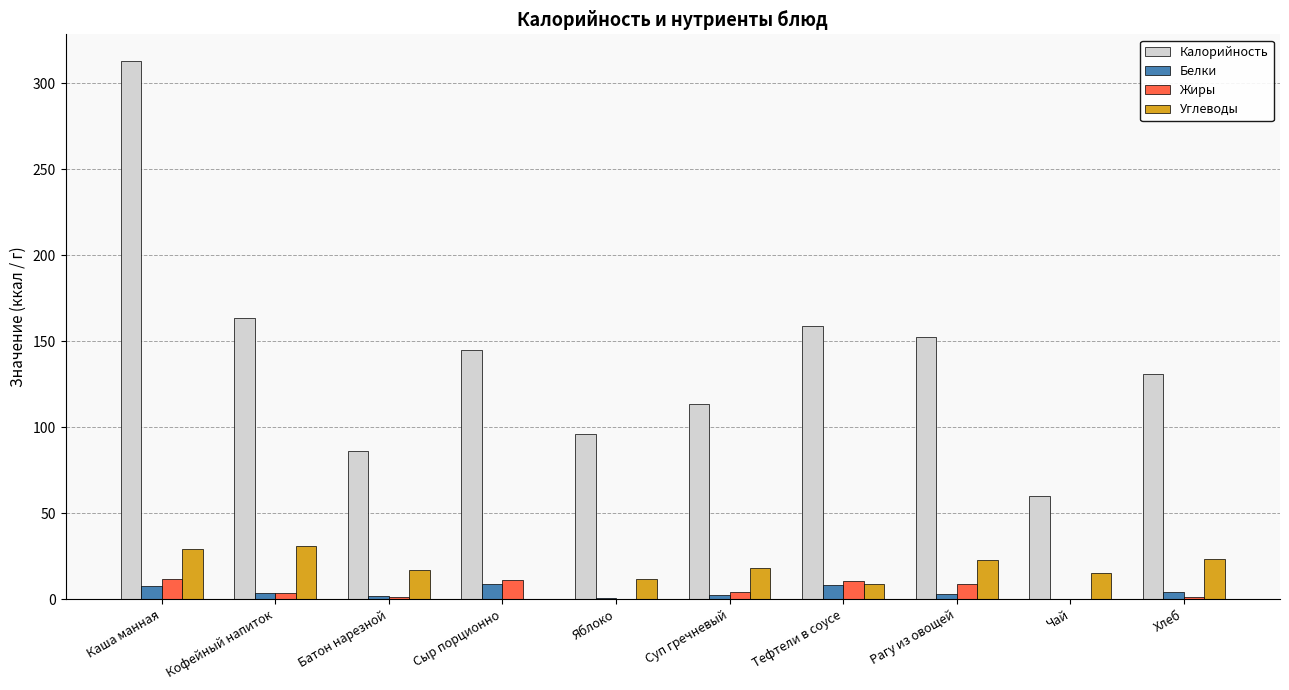

What is the sum of all Калорийность values?

1418.6